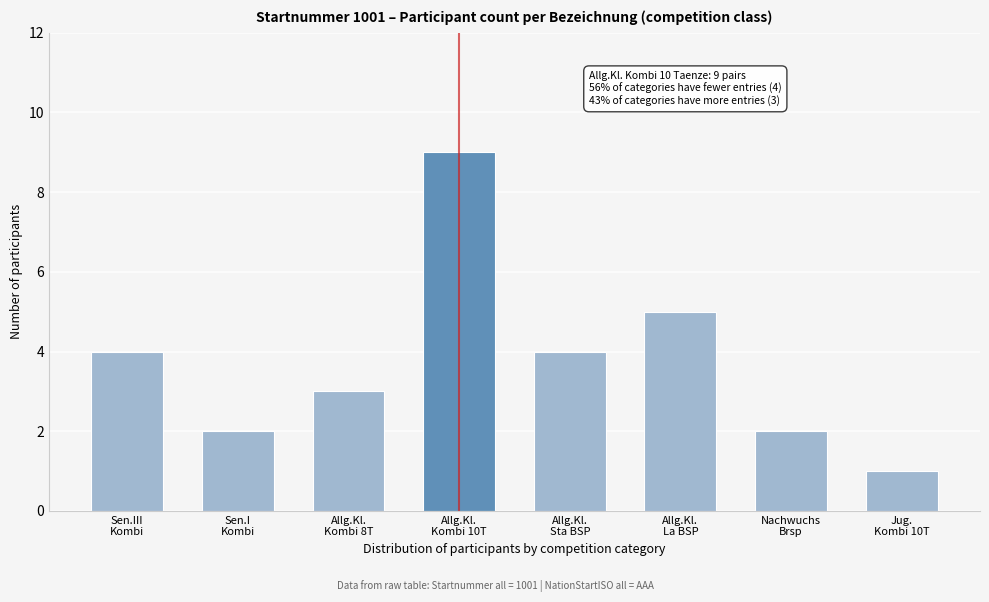

Reading right to left, extract all data points from this chart.

1	2	5	4	9	3	2	4